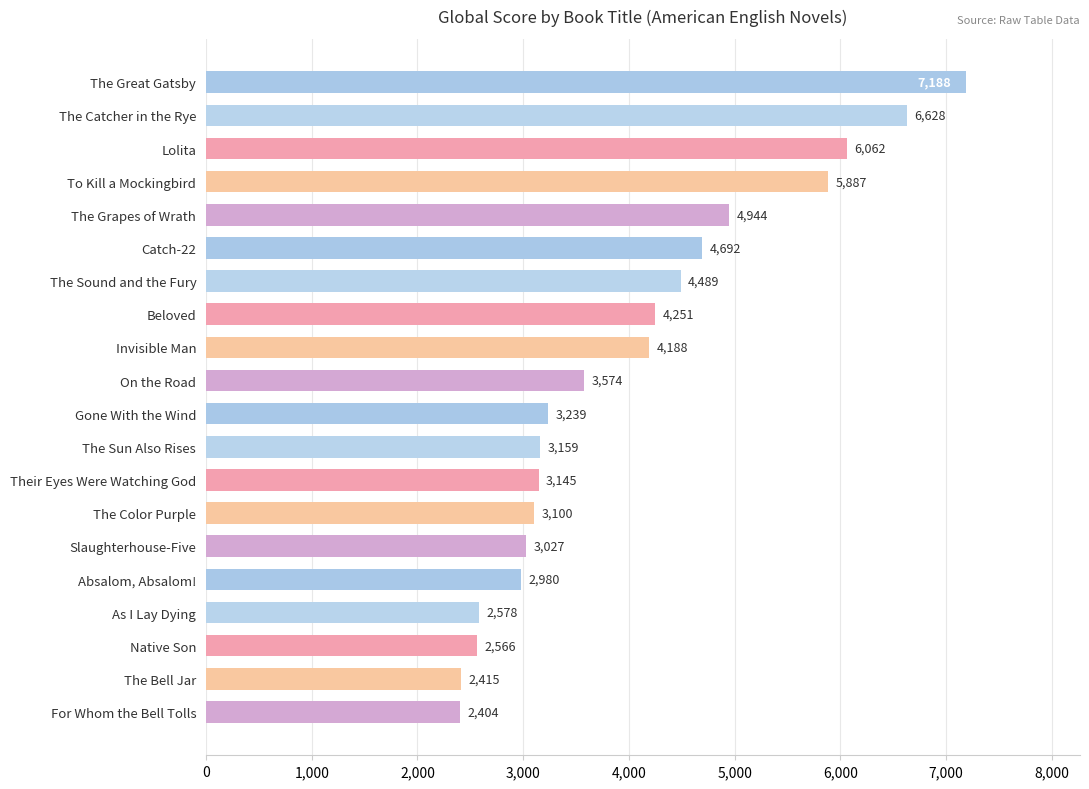

Reading top to bottom, what are all the values shown in this chart?

The Great Gatsby=7188	The Catcher in the Rye=6628	Lolita=6062	To Kill a Mockingbird=5887	The Grapes of Wrath=4944	Catch-22=4692	The Sound and the Fury=4489	Beloved=4251	Invisible Man=4188	On the Road=3574	Gone With the Wind=3239	The Sun Also Rises=3159	Their Eyes Were Watching God=3145	The Color Purple=3100	Slaughterhouse-Five=3027	Absalom, Absalom!=2980	As I Lay Dying=2578	Native Son=2566	The Bell Jar=2415	For Whom the Bell Tolls=2404